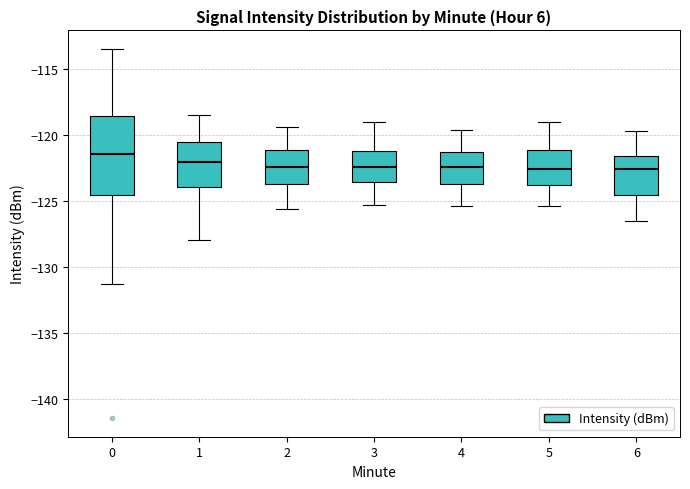

Which box is the tallest, from its lower edge to its upper edge?

0